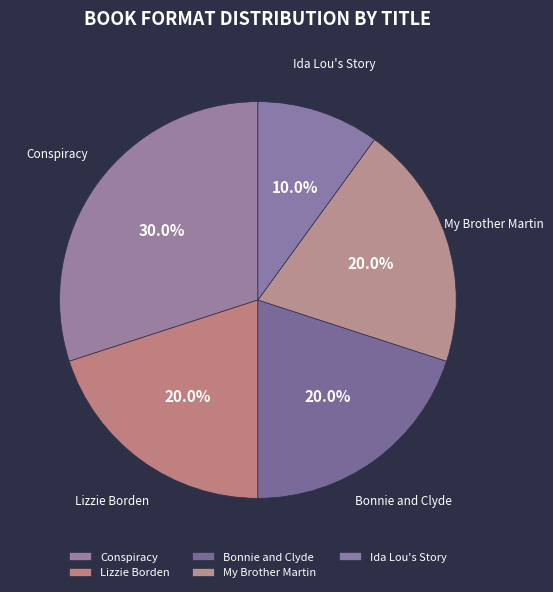

What is the smallest slice in the pie chart?

Ida Lou's Story